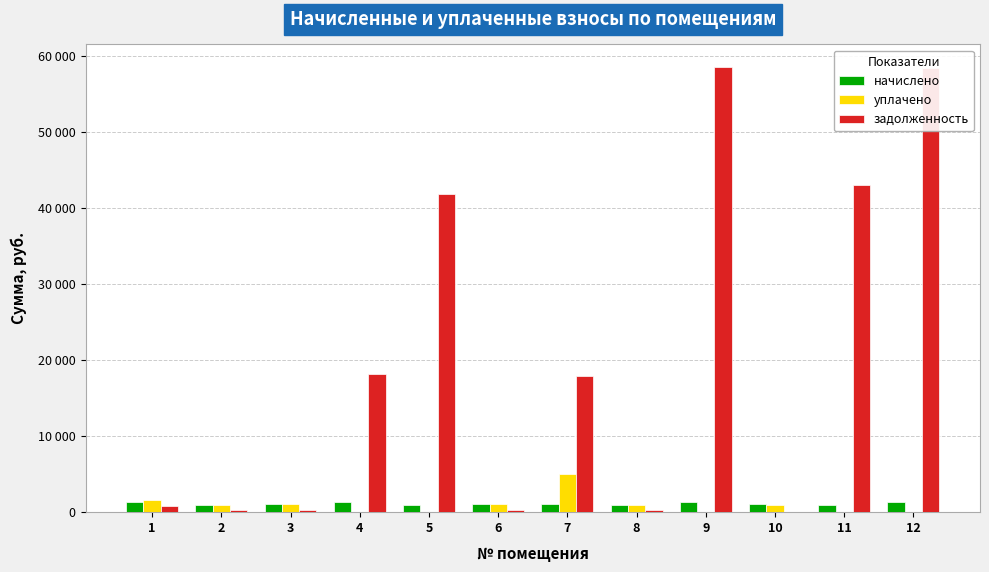

Reading right to left, what are all the values shown in this chart?

начислено: 1325.6	975.5	1059.2	1330.0	977.7	1070.2	1070.2	949.0	1323.4	1043.8	993.1	1332.2
уплачено: 0.0	0.0	1006.0	0.0	947.5	5000.0	1037.1	0.0	0.0	1011.5	962.4	1614.2
задолженность: 58421.8	42991.4	0.0	58615.7	295.7	17950.0	323.7	41826.9	18121.0	315.7	300.4	807.6